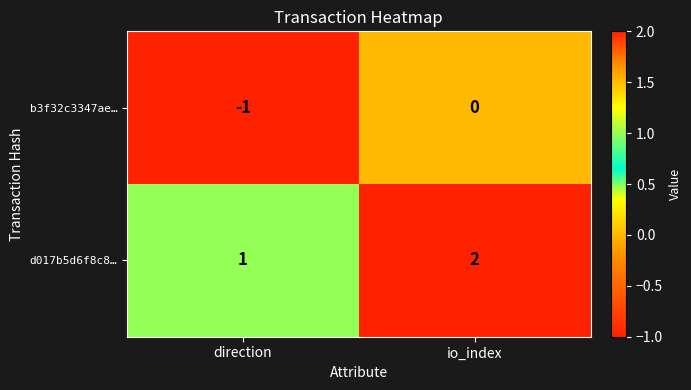

Which category has the highest value in the b3f32c3347ae… series?

io_index